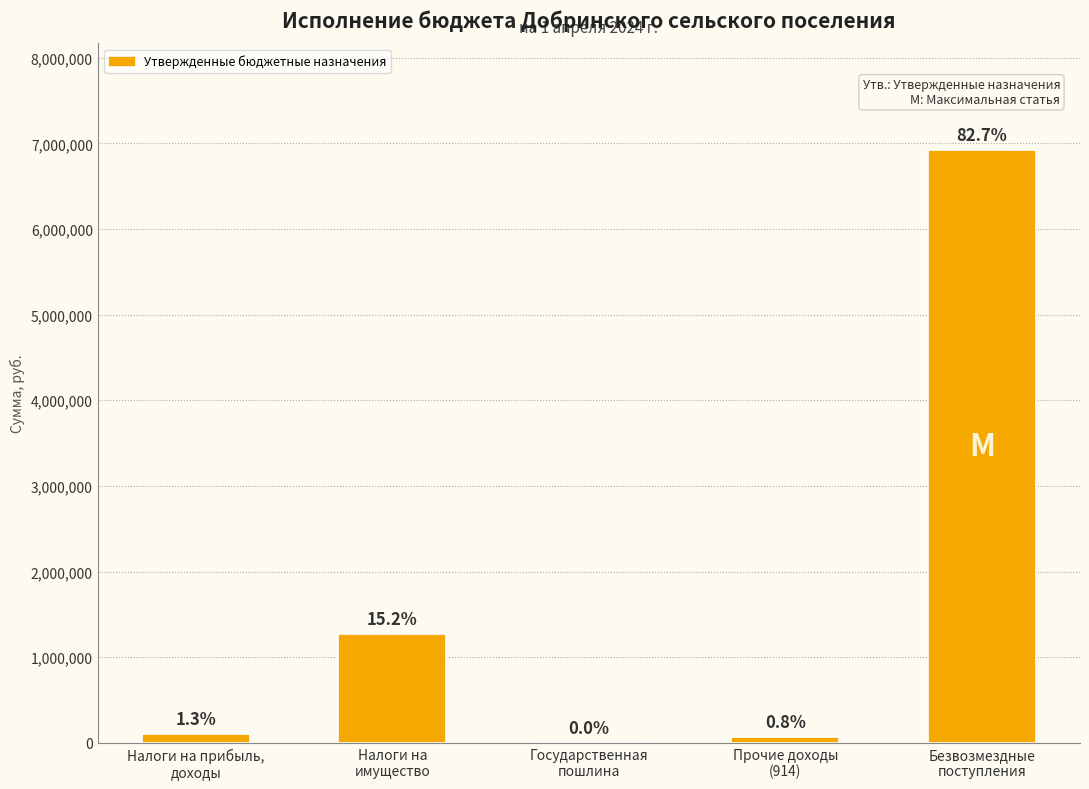

At which label is the value closest to 3462514?

Налоги на
имущество